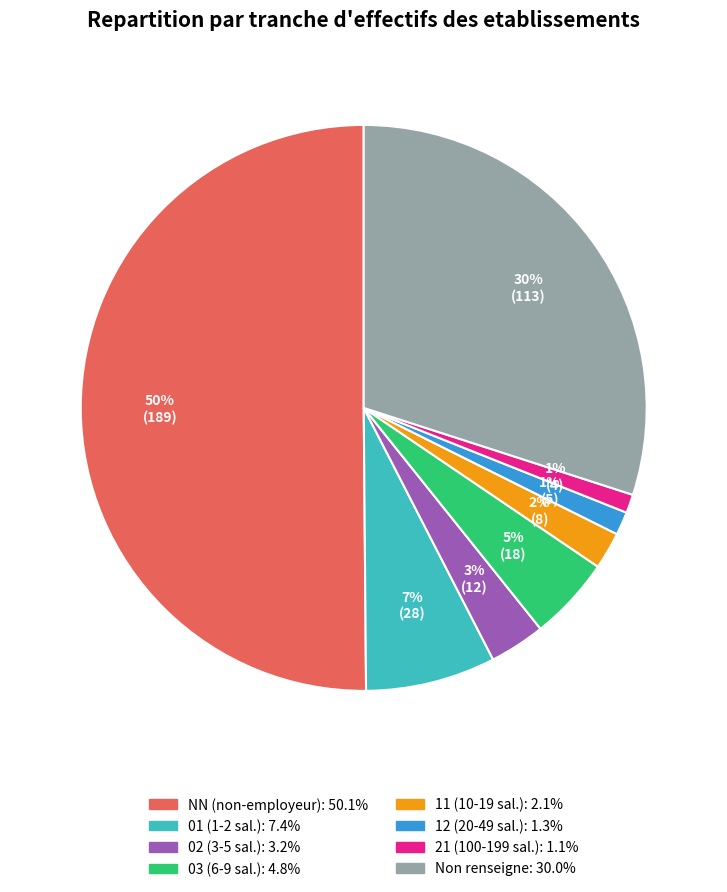

To the nearest percent, what is the average slice percentage?

12%